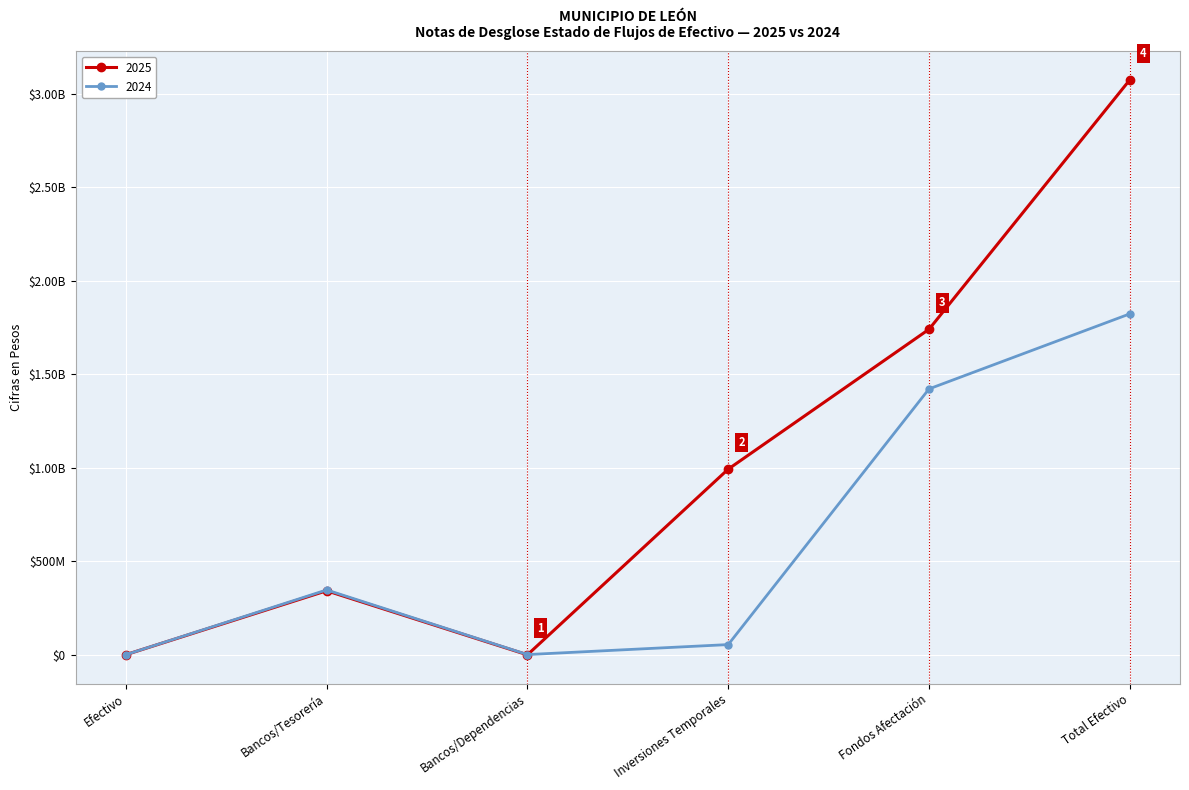

Is this an area chart (filled region under the line)?

No